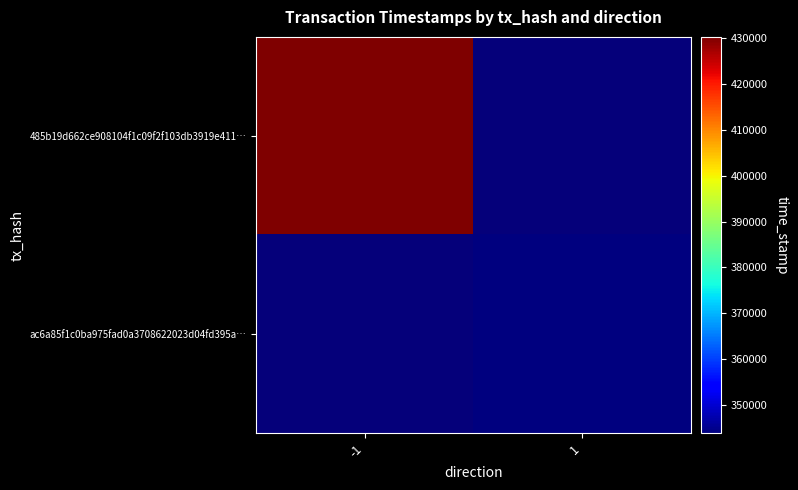

Which series has the widest spread of values?

485b19d662ce908104f1c09f2f103db3919e411…